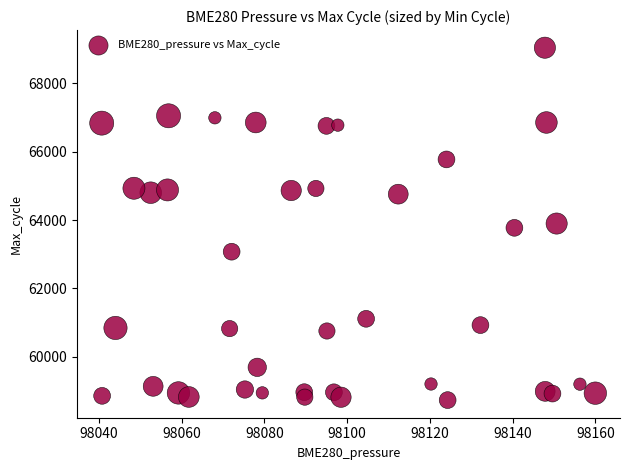

What is the range of Y values (max minus min)?

10315